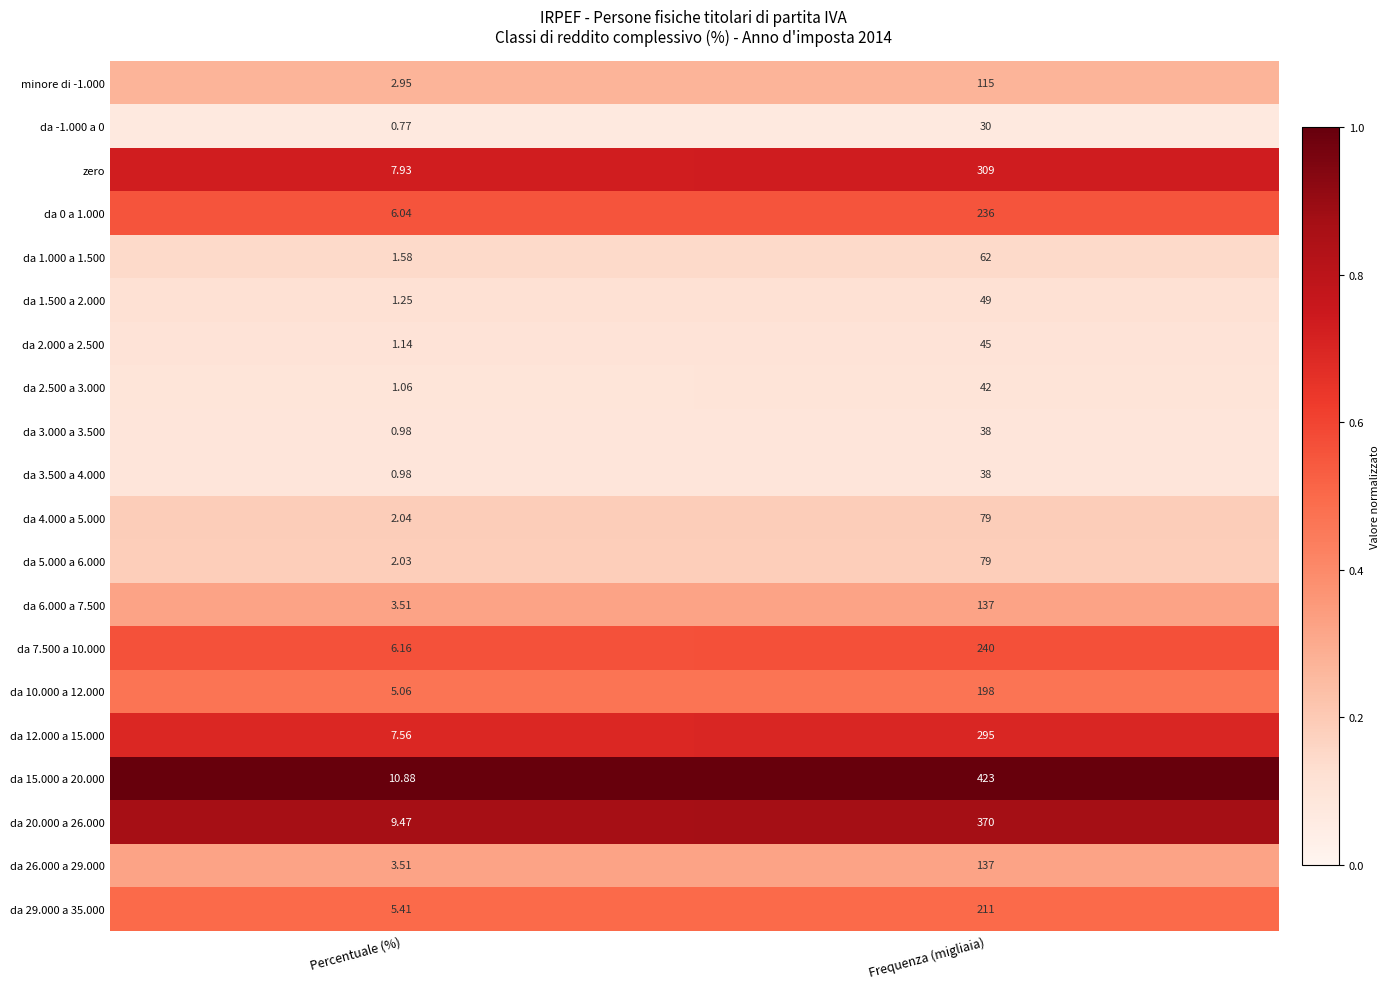

At which category is the sum across all series the highest?

Frequenza (migliaia)